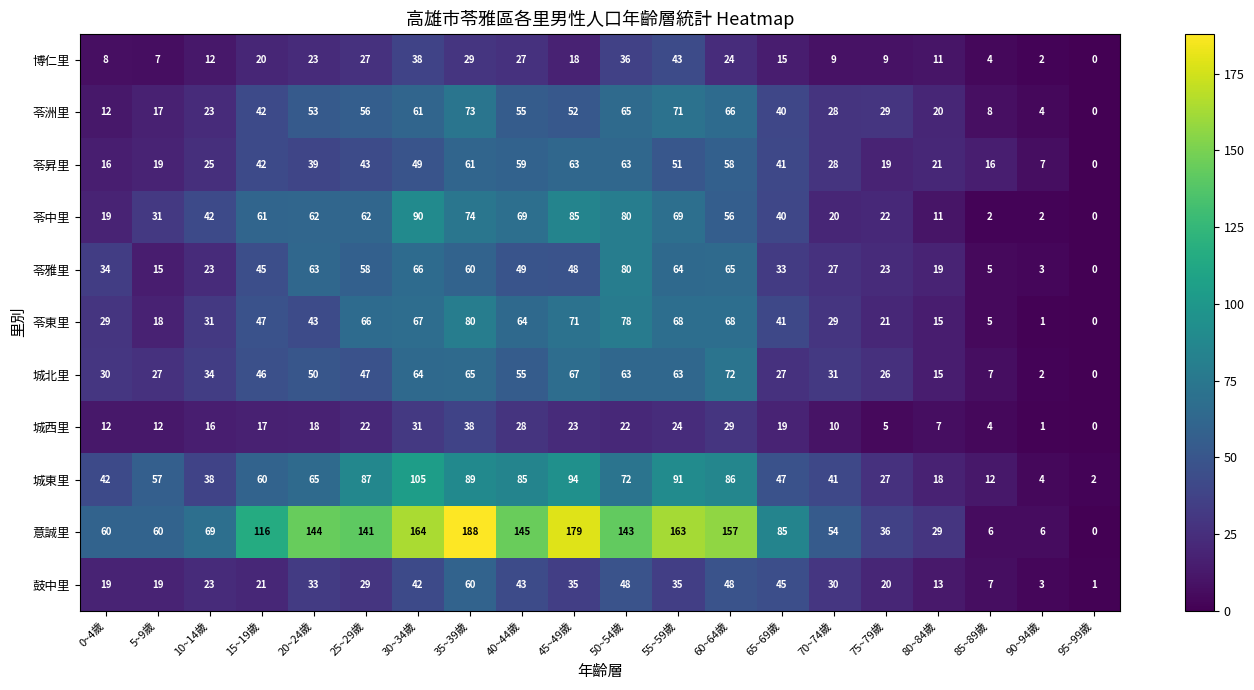

At which category is the sum across all series the highest?

35~39歲